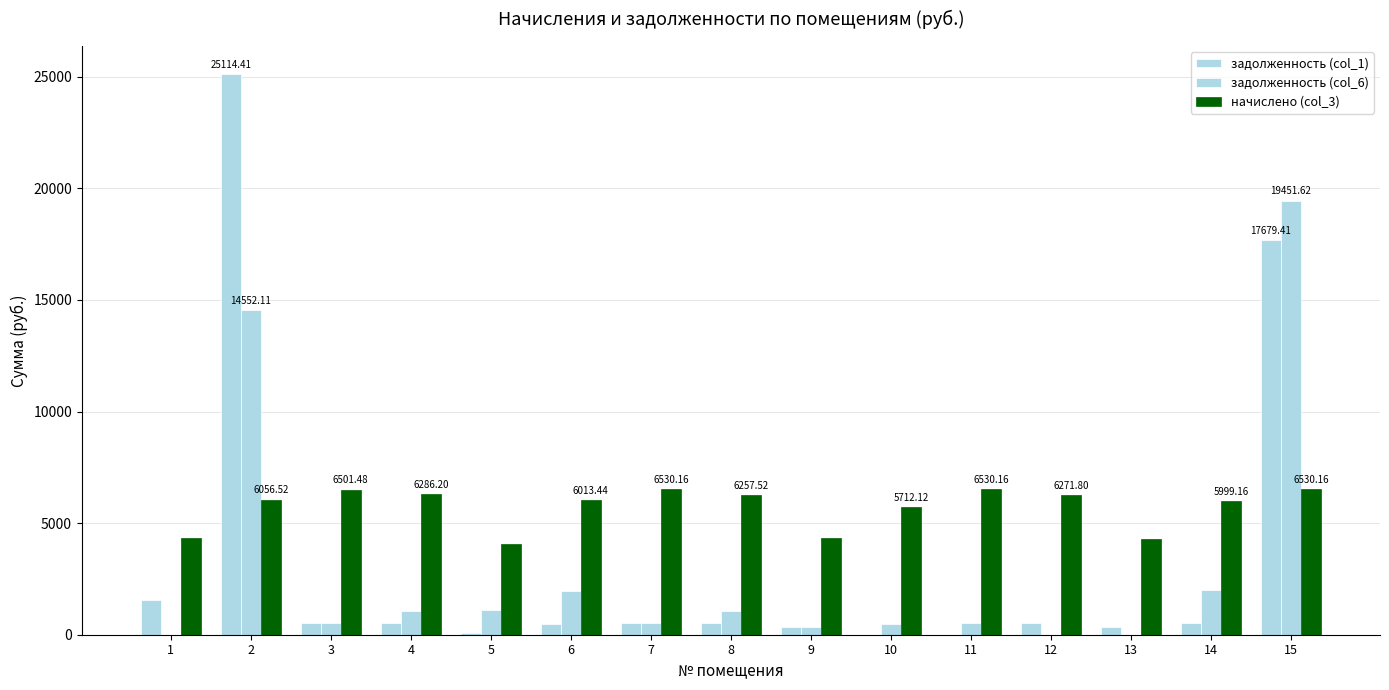

How many data points does each series have?

15